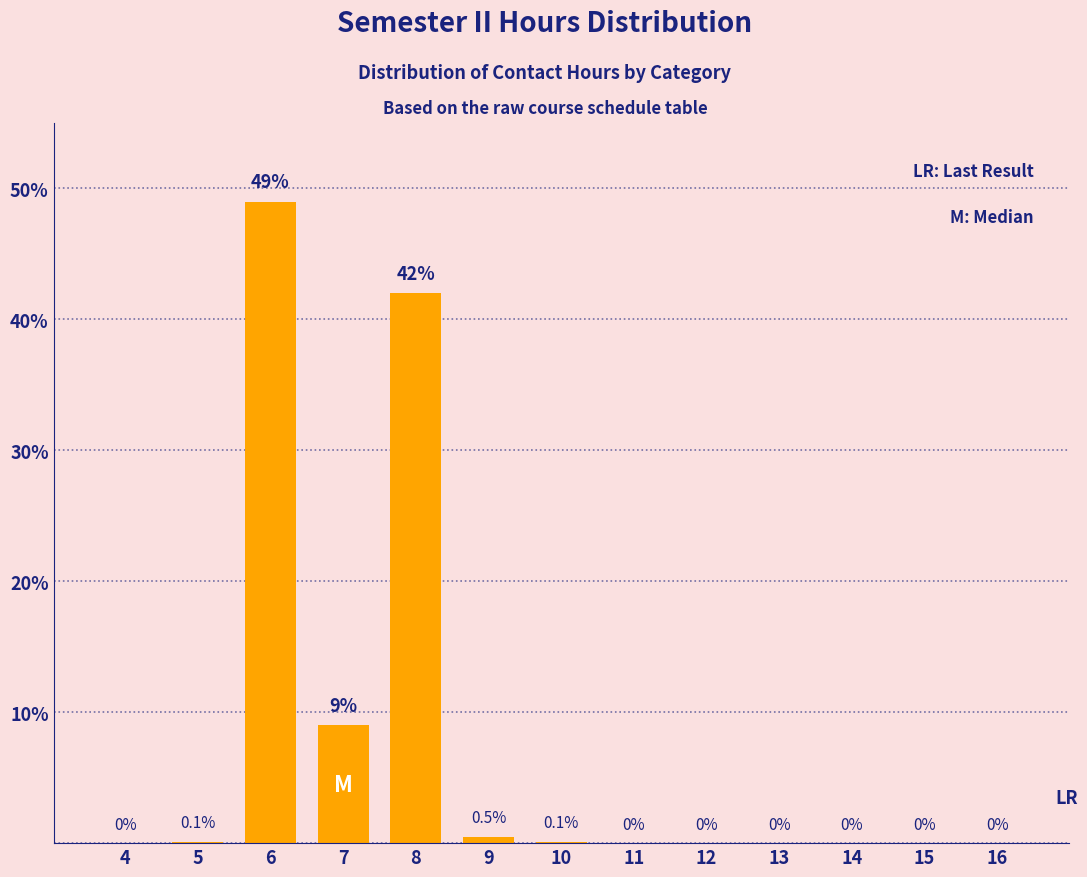

Reading left to right, transcribe all the data shown in this chart.

4=0.0	5=0.1	6=49.0	7=9.0	8=42.0	9=0.5	10=0.1	11=0.0	12=0.0	13=0.0	14=0.0	15=0.0	16=0.0